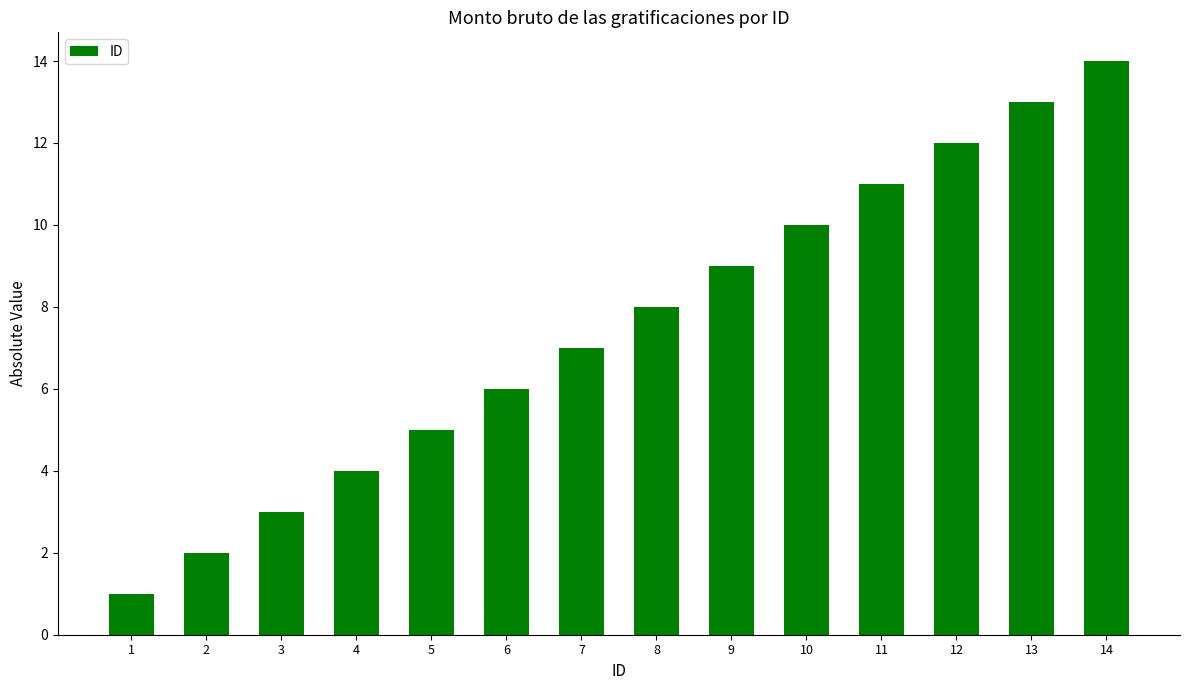

What is the sum of the values at 6 and 14?

20